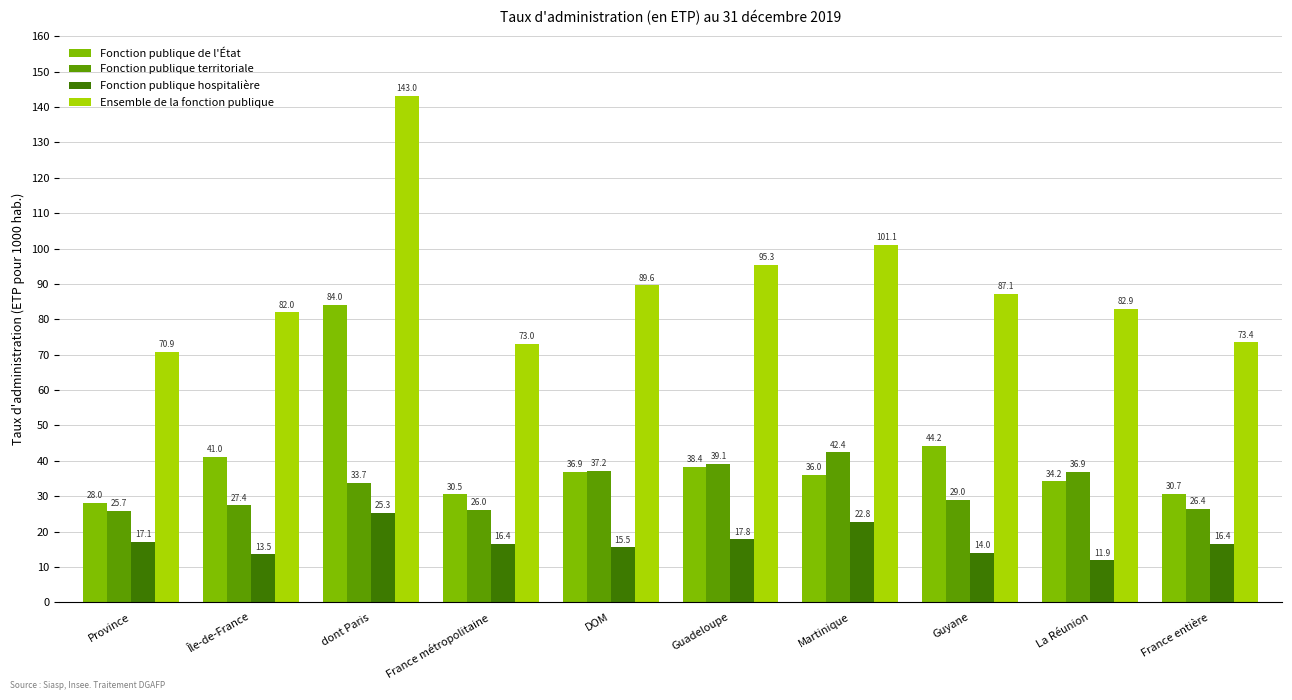

At which label is Fonction publique de l'État closest to 56?

Guyane